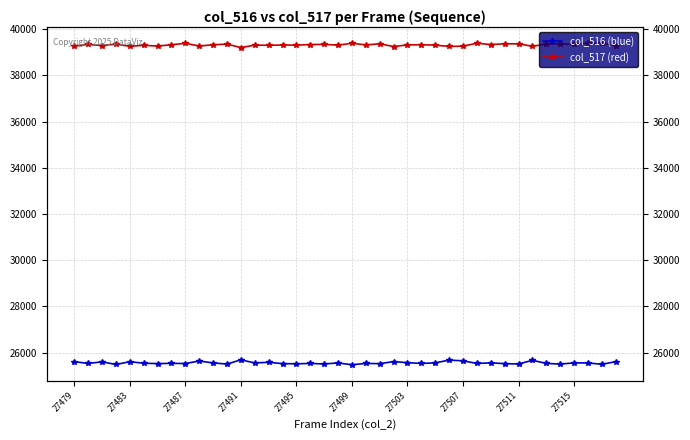

Which has a higher value, 27515 or 30?

27515